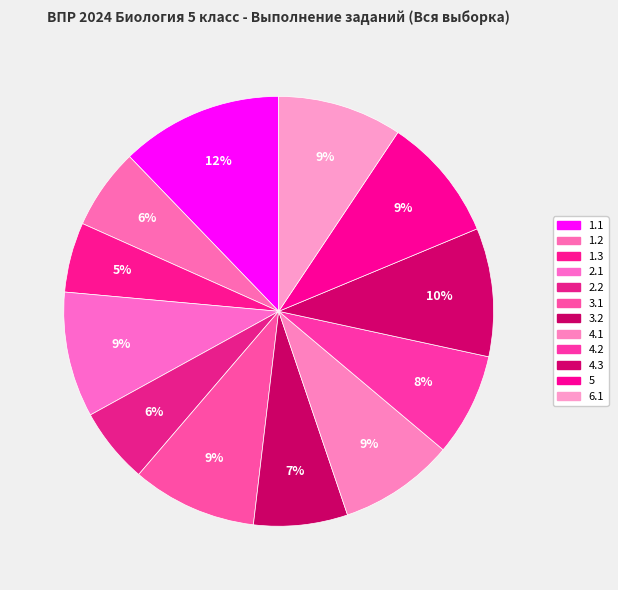

How many slices are in this pie chart?

12